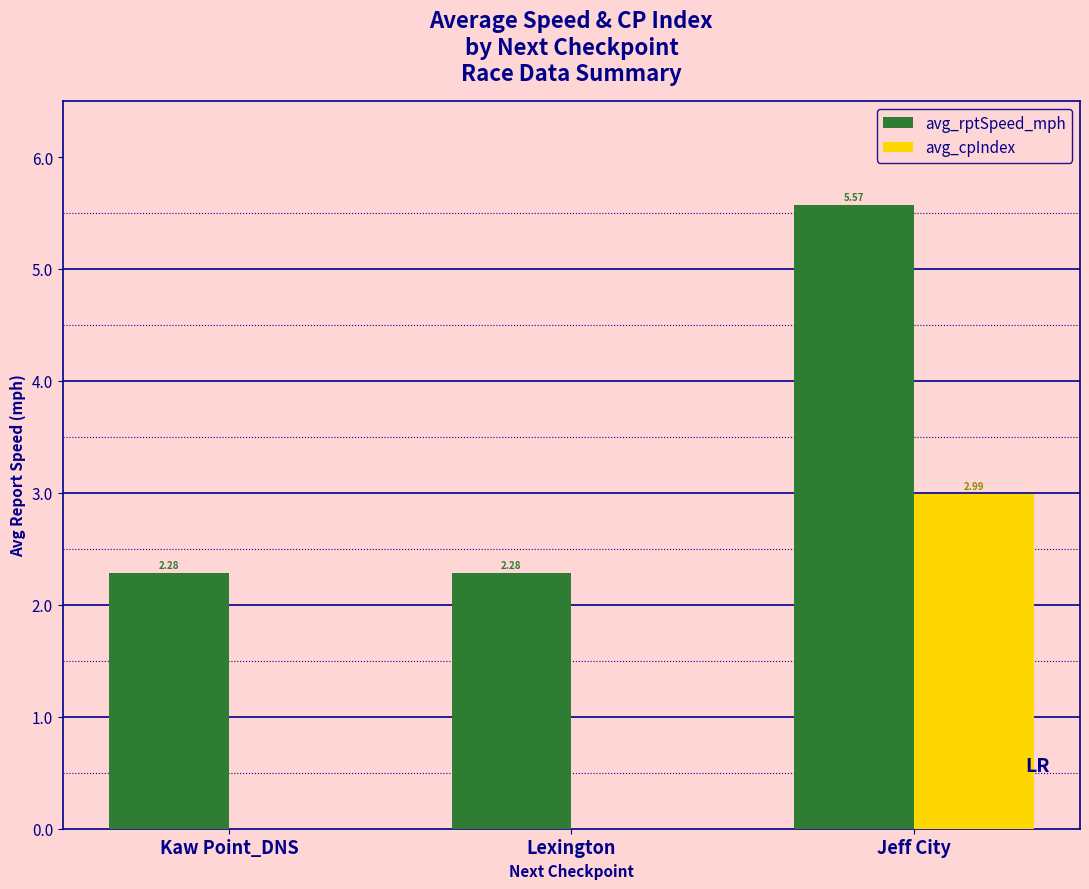

At which label does avg_rptSpeed_mph reach its peak?

Jeff City